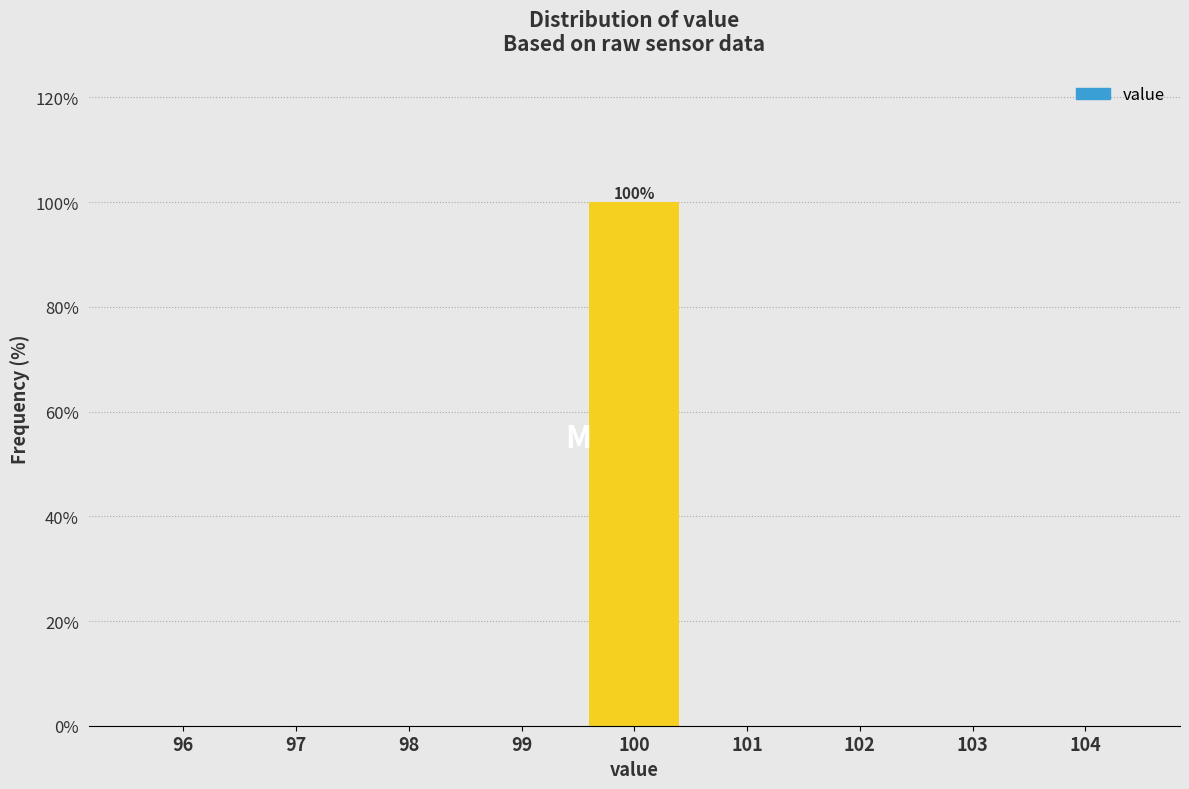

Reading right to left, extract all data points from this chart.

104=0	103=0	102=0	101=0	100=100	99=0	98=0	97=0	96=0